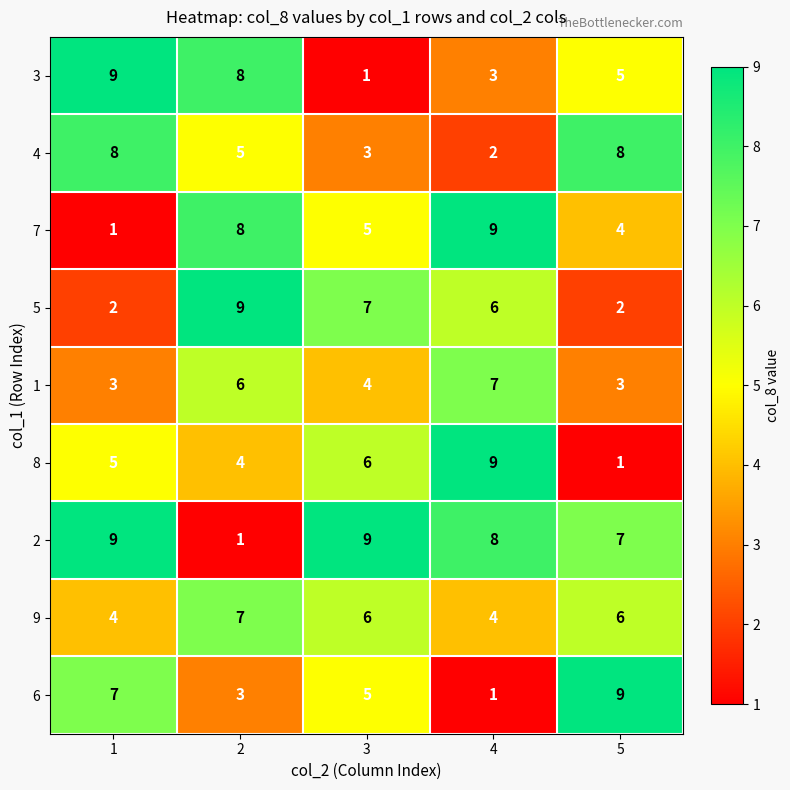

At which label is 3 closest to 5?

5